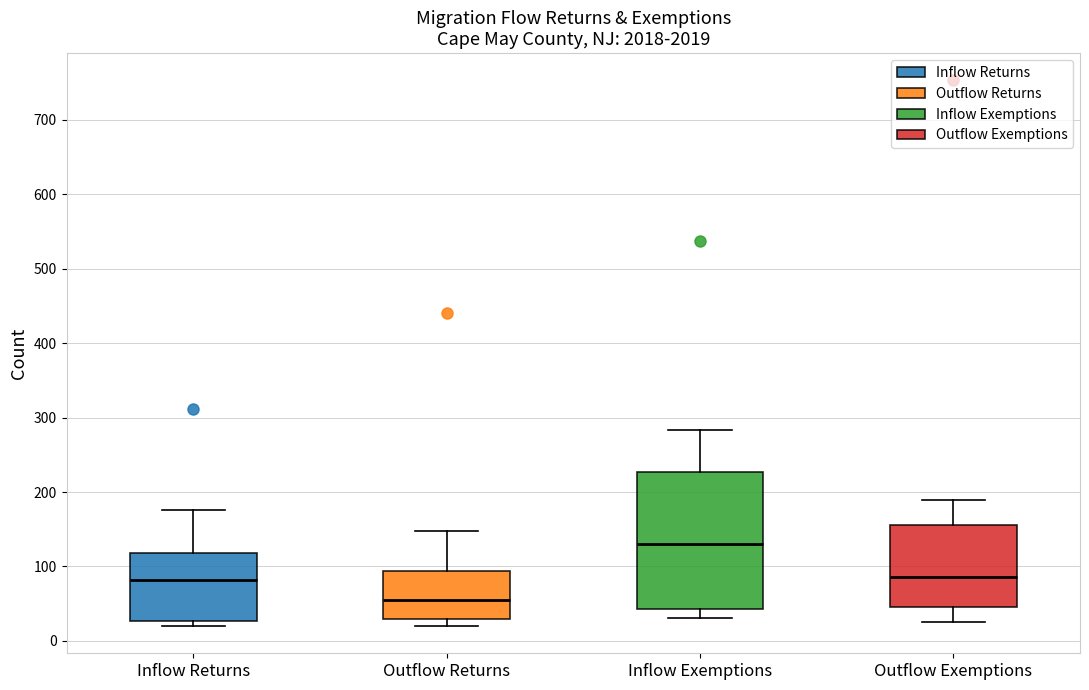

Which box's median line is the lowest?

Outflow Returns